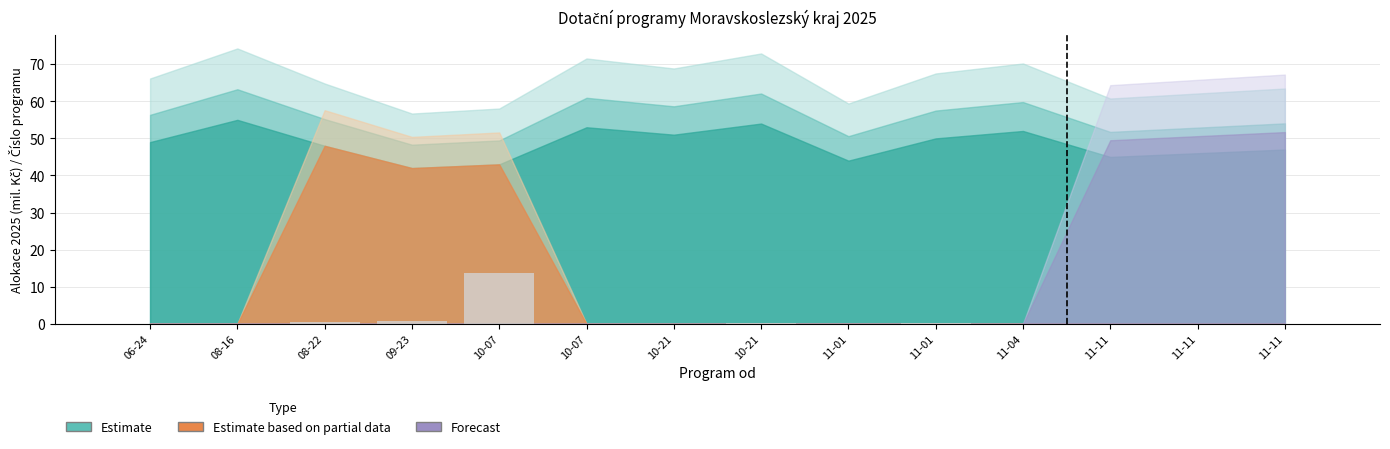

Reading right to left, extract all data points from this chart.

11-11=0.0	11-11=0.0	11-11=0.0	11-04=0.0	11-01=0.2	11-01=0.0	10-21=0.2	10-21=0.0	10-07=0.0	10-07=13.8	09-23=0.9	08-22=0.4	08-16=0.0	06-24=0.0